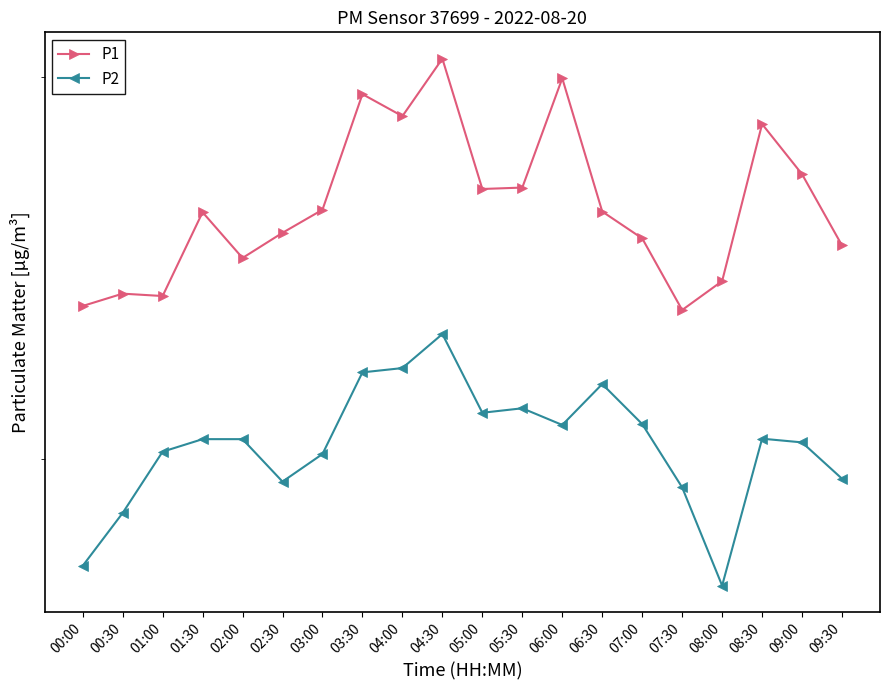

How many interior local peaks does the P2 series have?

4